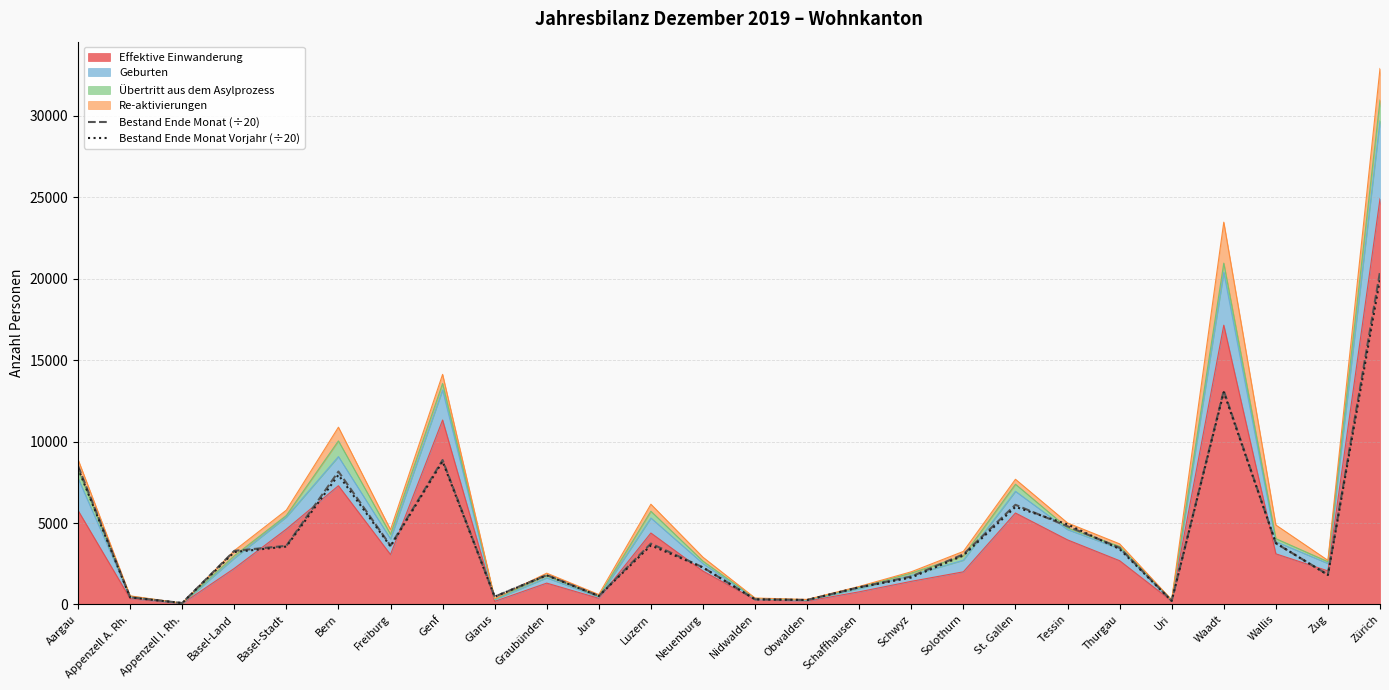

Reading left to right, what are all the values shown in this chart?

Bestand Ende Monat (÷20): Aargau=8510.9	Appenzell A. Rh.=439.8	Appenzell I. Rh.=85.7	Basel-Land=3288.7	Basel-Stadt=3600.0	Bern=8161.1	Freiburg=3611.2	Genf=8871.0	Glarus=477.4	Graubünden=1804.3	Jura=520.2	Luzern=3737.5	Neuenburg=2273.7	Nidwalden=310.9	Obwalden=273.1	Schaffhausen=1051.8	Schwyz=1714.0	Solothurn=3077.7	St. Gallen=6118.8	Tessin=4797.8	Thurgau=3480.7	Uri=219.2	Waadt=13129.5	Wallis=3757.3	Zug=1827.3	Zürich=20431.2
Bestand Ende Monat Vorjahr (÷20): Aargau=8369.1	Appenzell A. Rh.=430.9	Appenzell I. Rh.=86.2	Basel-Land=3216.2	Basel-Stadt=3553.2	Bern=7953.8	Freiburg=3562.1	Genf=8786.0	Glarus=475.8	Graubünden=1785.2	Jura=515.9	Luzern=3625.0	Neuenburg=2268.2	Nidwalden=312.1	Obwalden=271.1	Schaffhausen=1050.8	Schwyz=1652.3	Solothurn=3005.6	St. Gallen=5991.7	Tessin=4917.1	Thurgau=3404.8	Uri=215.9	Waadt=13039.9	Wallis=3768.9	Zug=1806.2	Zürich=19994.5